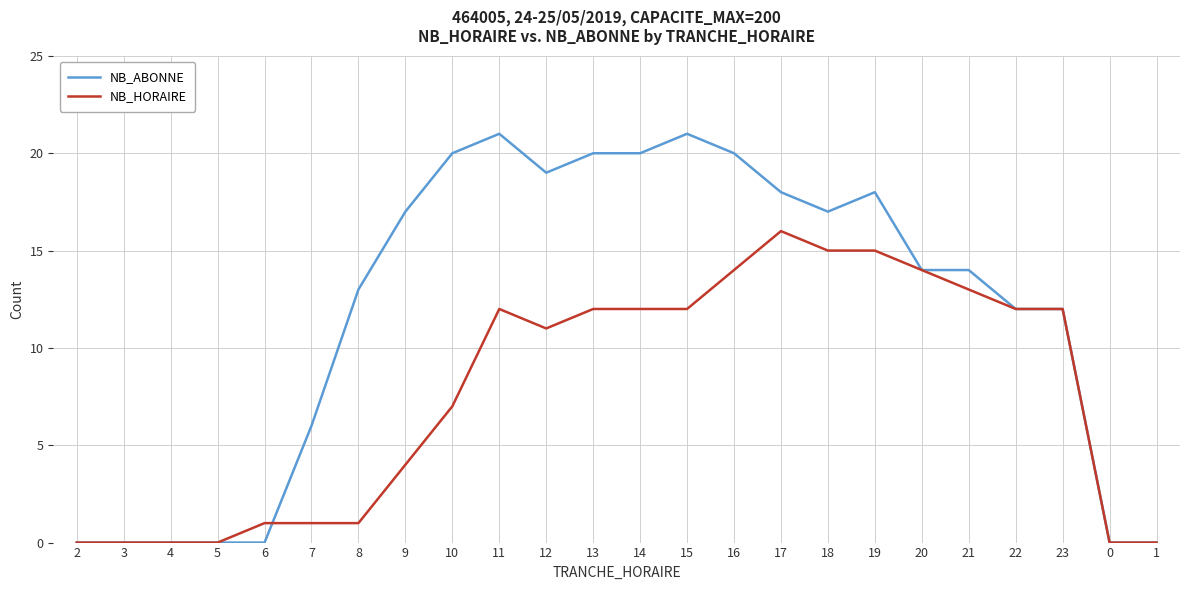

True or false: NB_ABONNE has a value of 10 at 15.

False